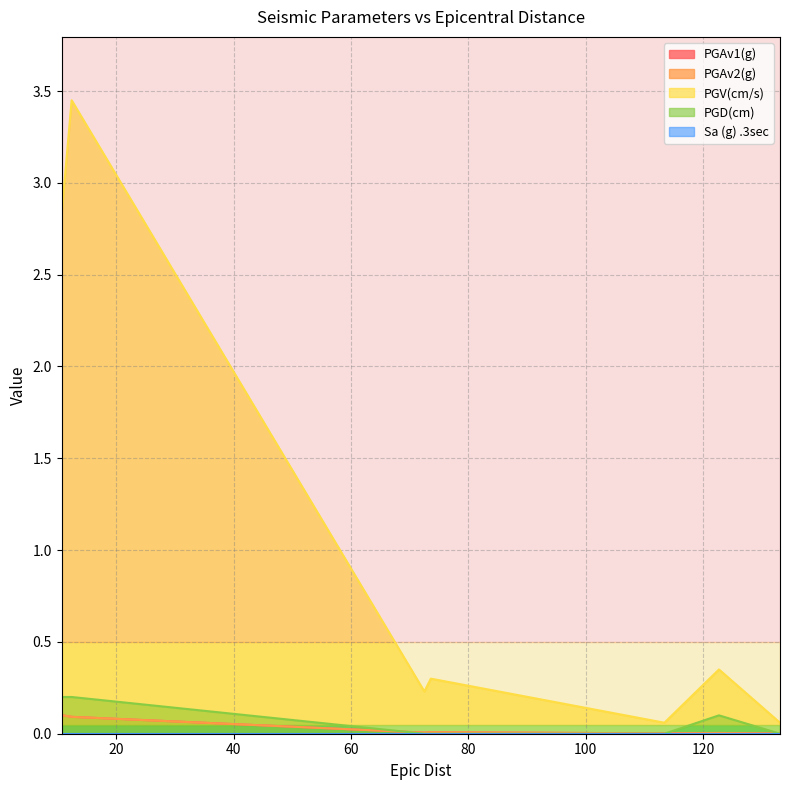

True or false: PGD(cm) has more than 2 points higher than both neighbors.

False